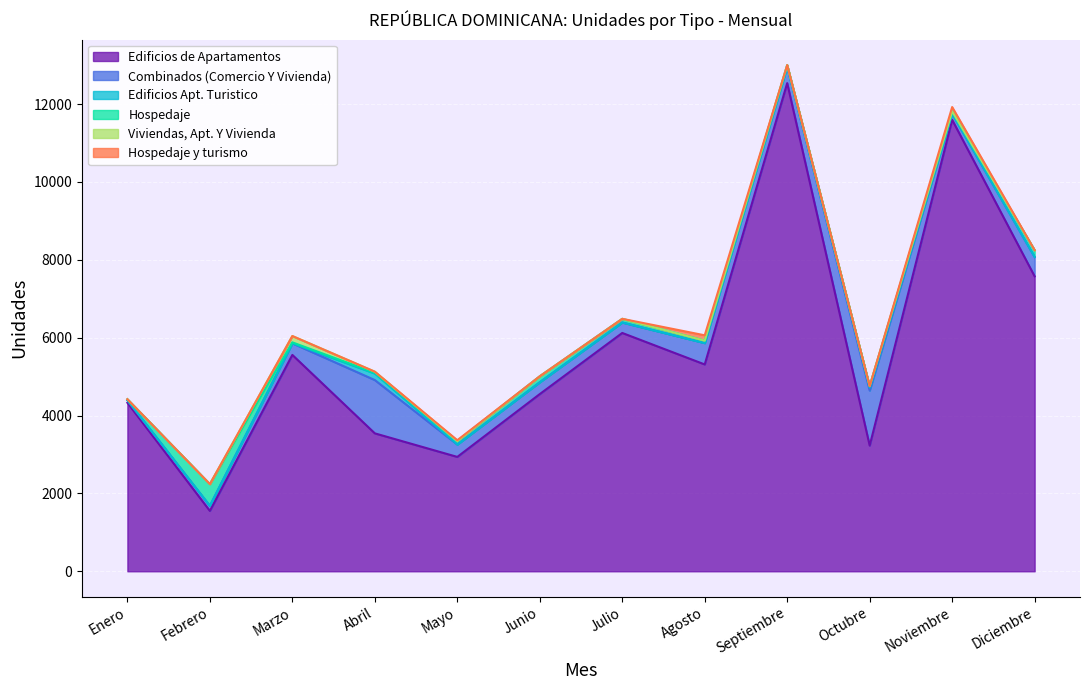

At which label is Viviendas, Apt. Y Vivienda closest to 81?

Abril